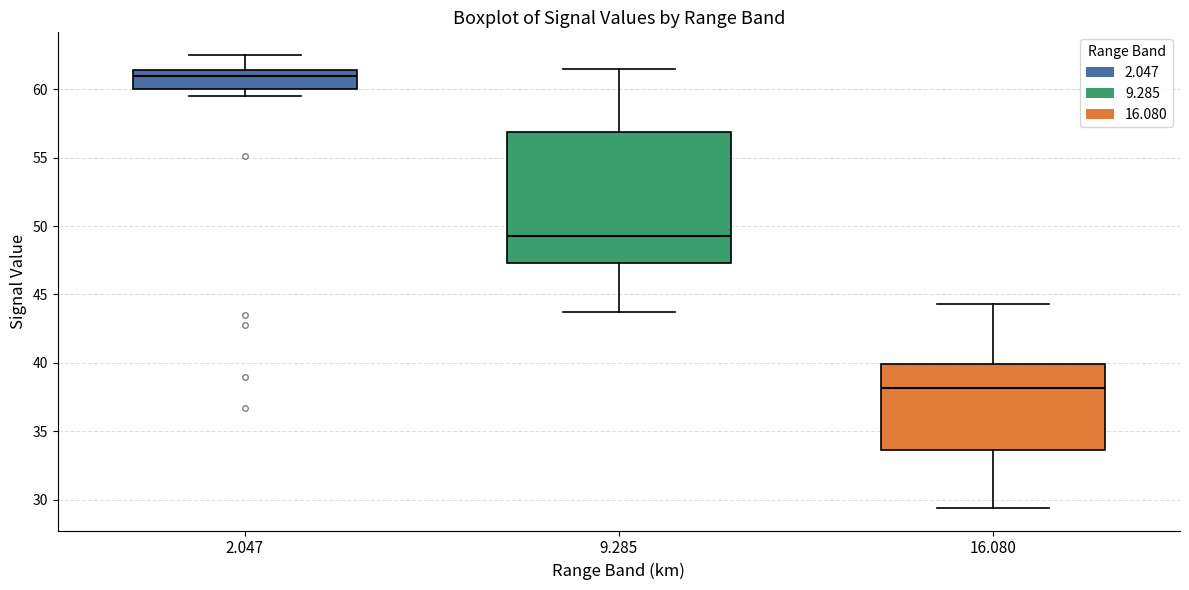

Where does the upper whisker of the box at x = 2.047 end on the y-axis? The values are not printed on the chart, so give them approximately, as read against the axis.

62.5